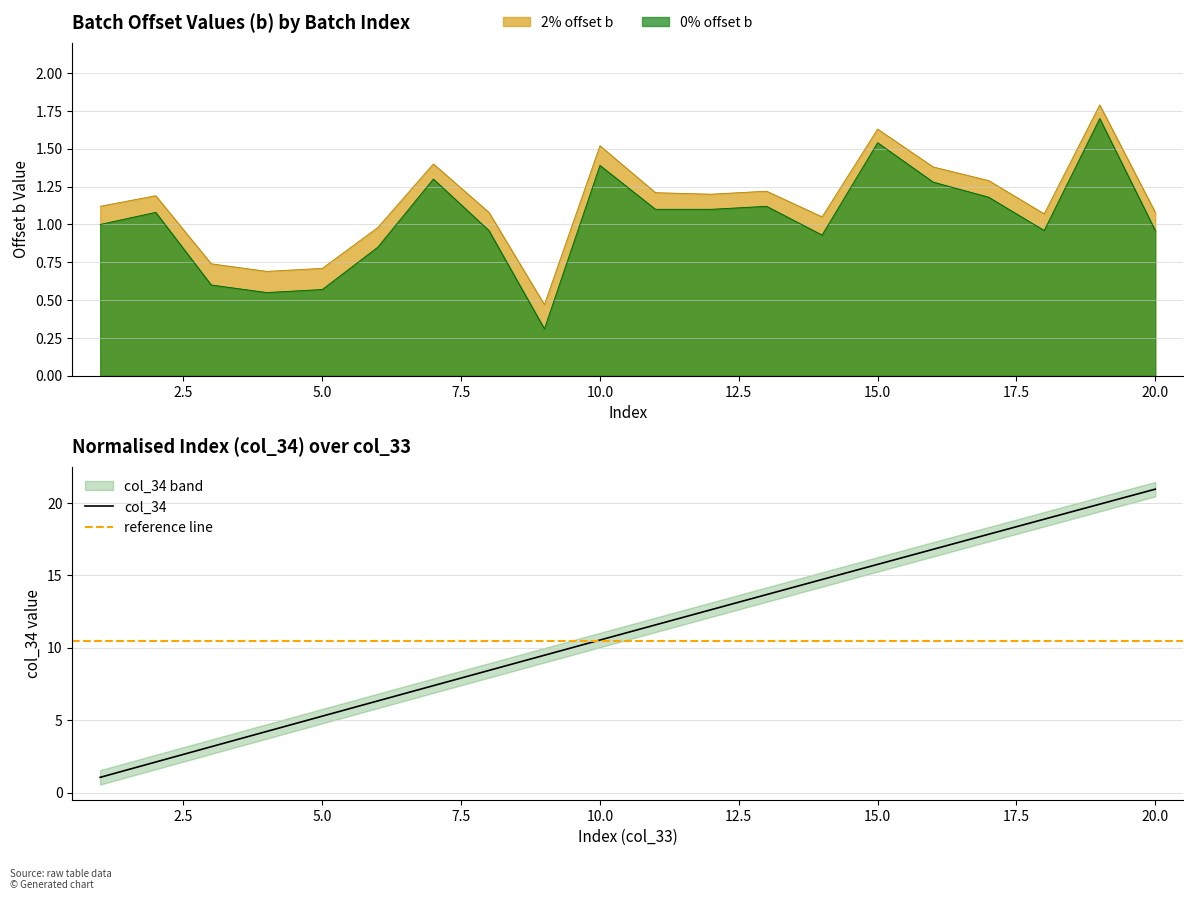

True or false: 0% offset b and 2% offset b intersect in this chart.

False